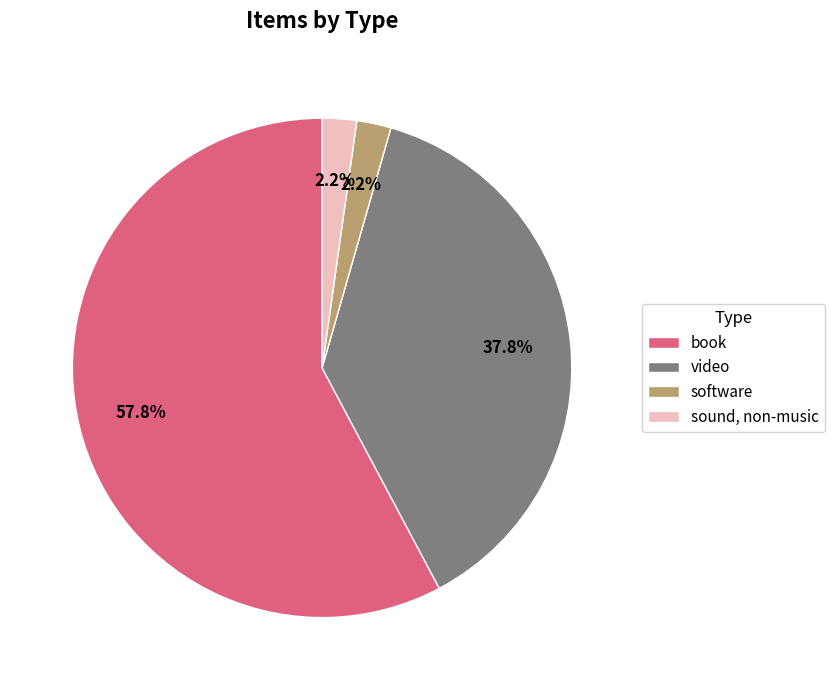

To the nearest percent, what portion does book represent?

58%